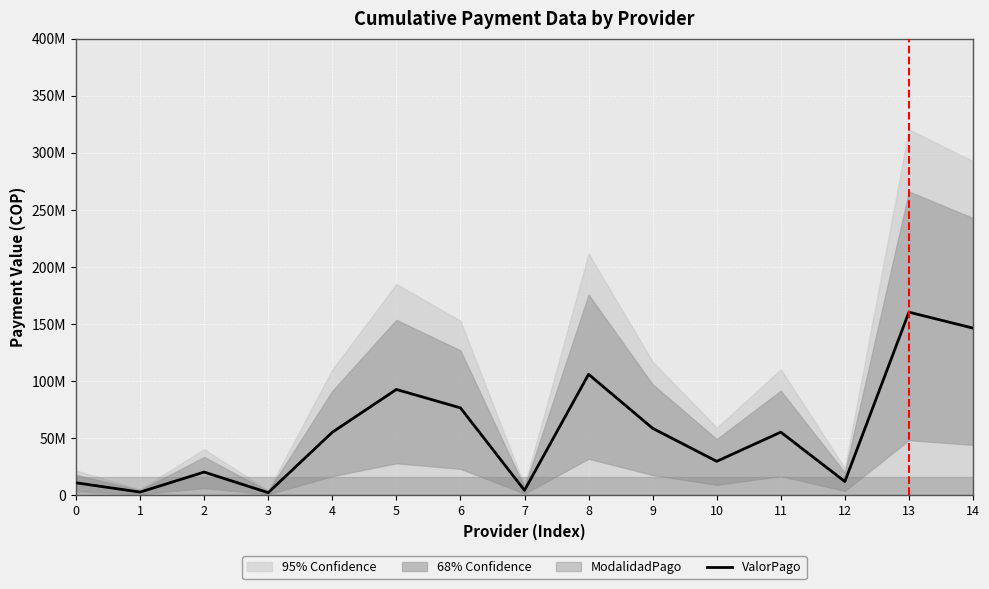

What is the greatest value displayed?

160211397.5